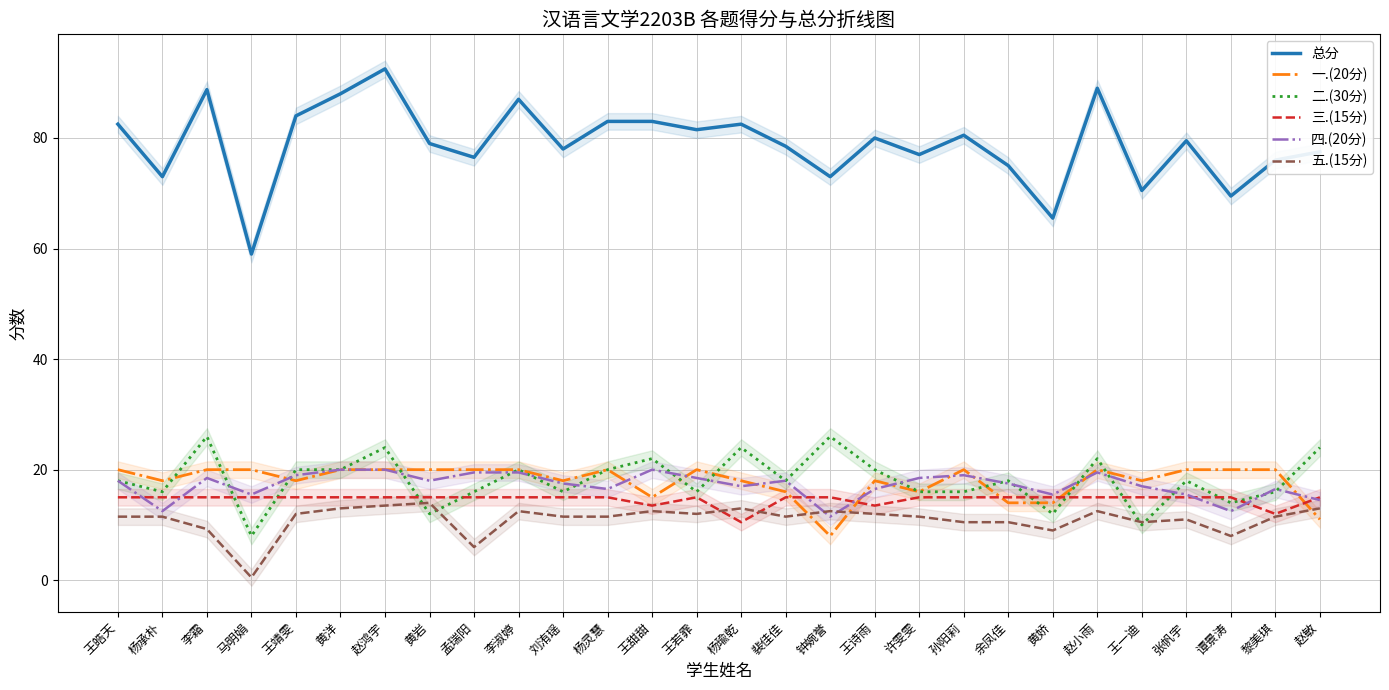

What is the difference between the maximum and minimum values in the 四.(20分) series?

8.5